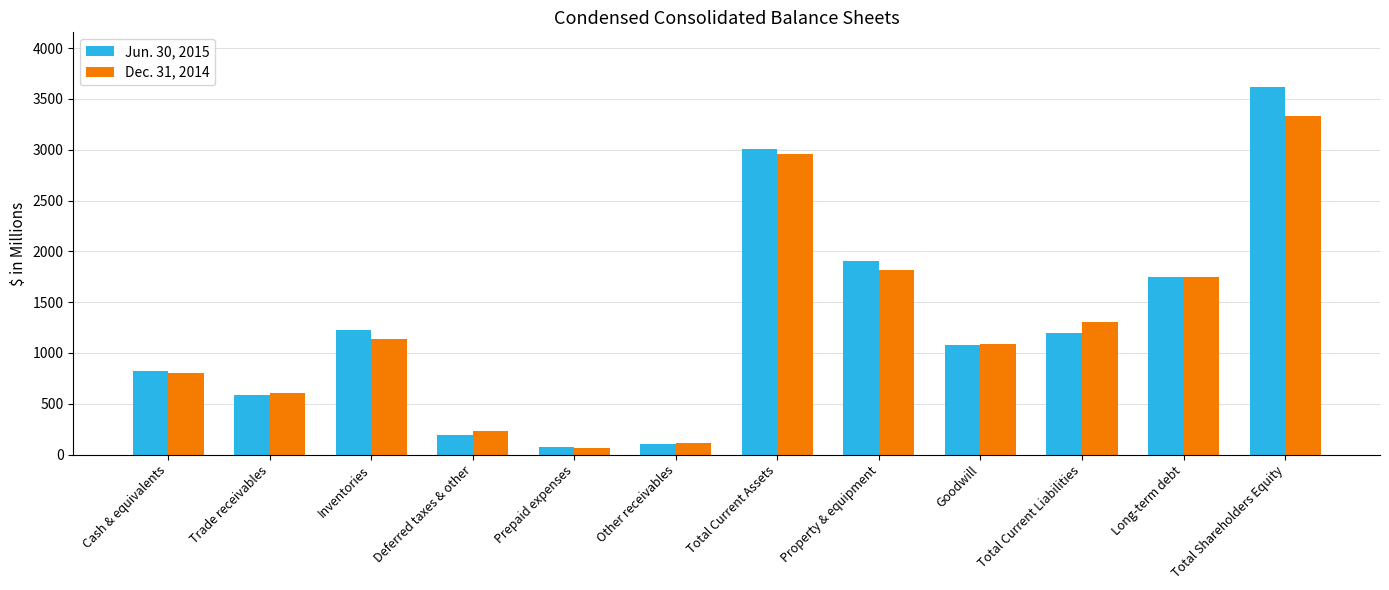

At how many categories does at least one series exceed 2633?

2